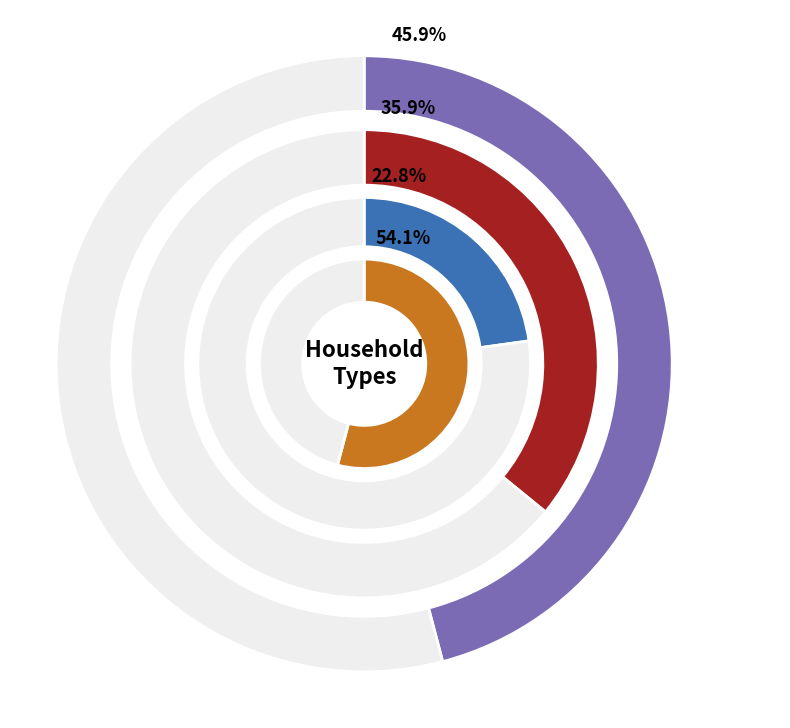

Which has a higher value, Family households (families) or Married-couple family?

Married-couple family